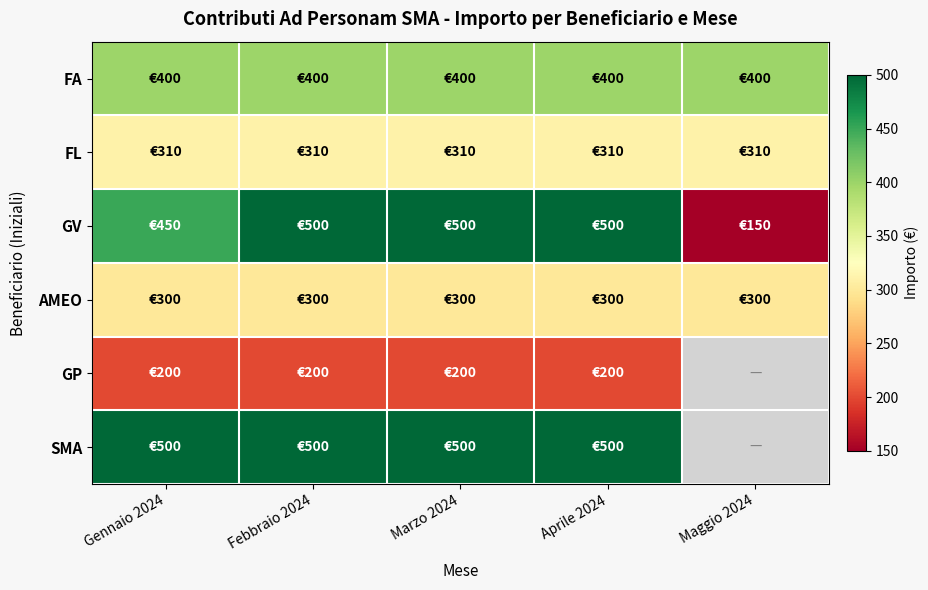

What is the difference between the highest and lowest values at Marzo 2024?

300.0